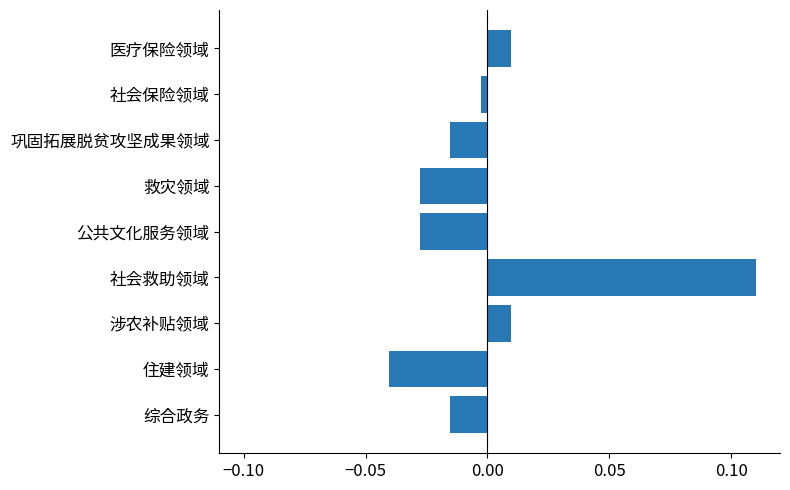

Which category has the highest value across all series?

社会救助领域